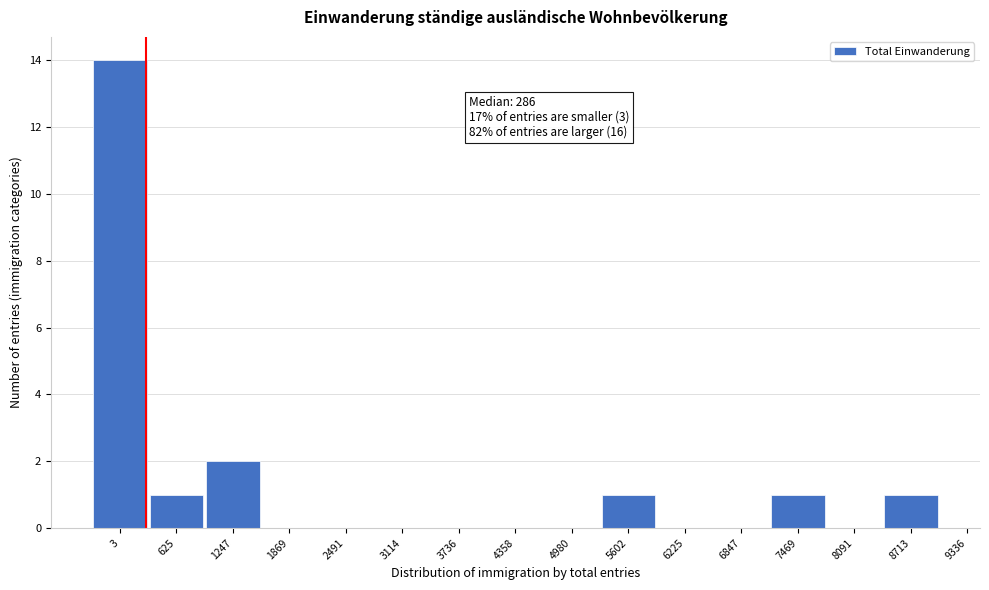

Reading left to right, what are all the values shown in this chart?

3=14	625=1	1247=2	1869=0	2491=0	3114=0	3736=0	4358=0	4980=0	5602=1	6225=0	6847=0	7469=1	8091=0	8713=1